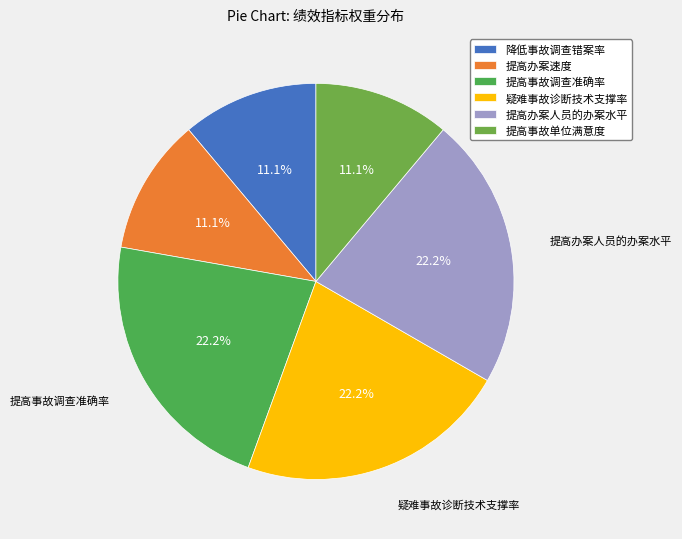

What percentage is the 提高办案速度 slice, to the nearest percent?

11%